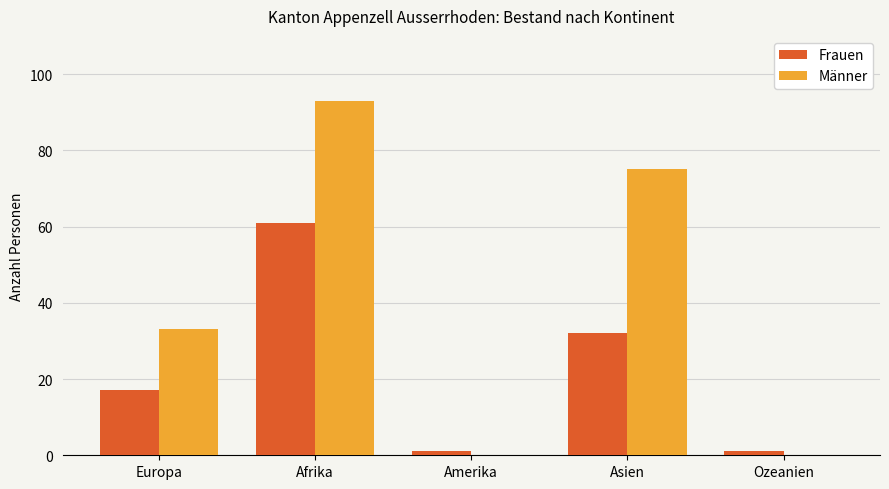

Which label corresponds to the largest value in the chart?

Afrika